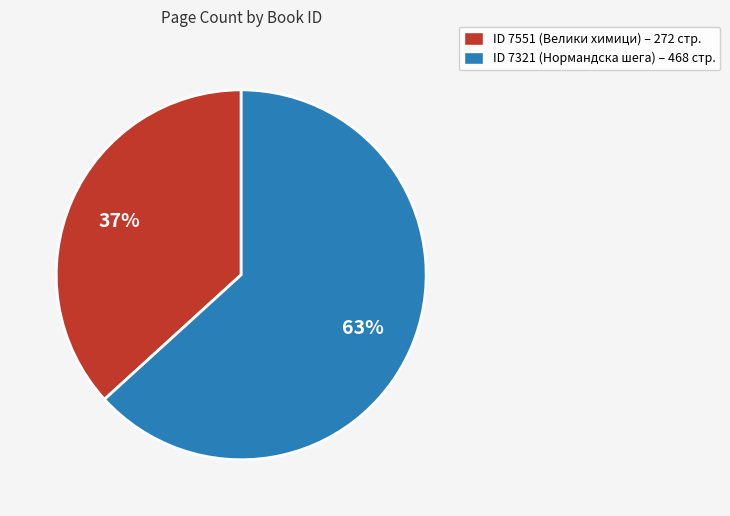

Combined, do ID 7321 (Нормандска шега) – 468 стр. and ID 7551 (Велики химици) – 272 стр. account for over 50%?

Yes